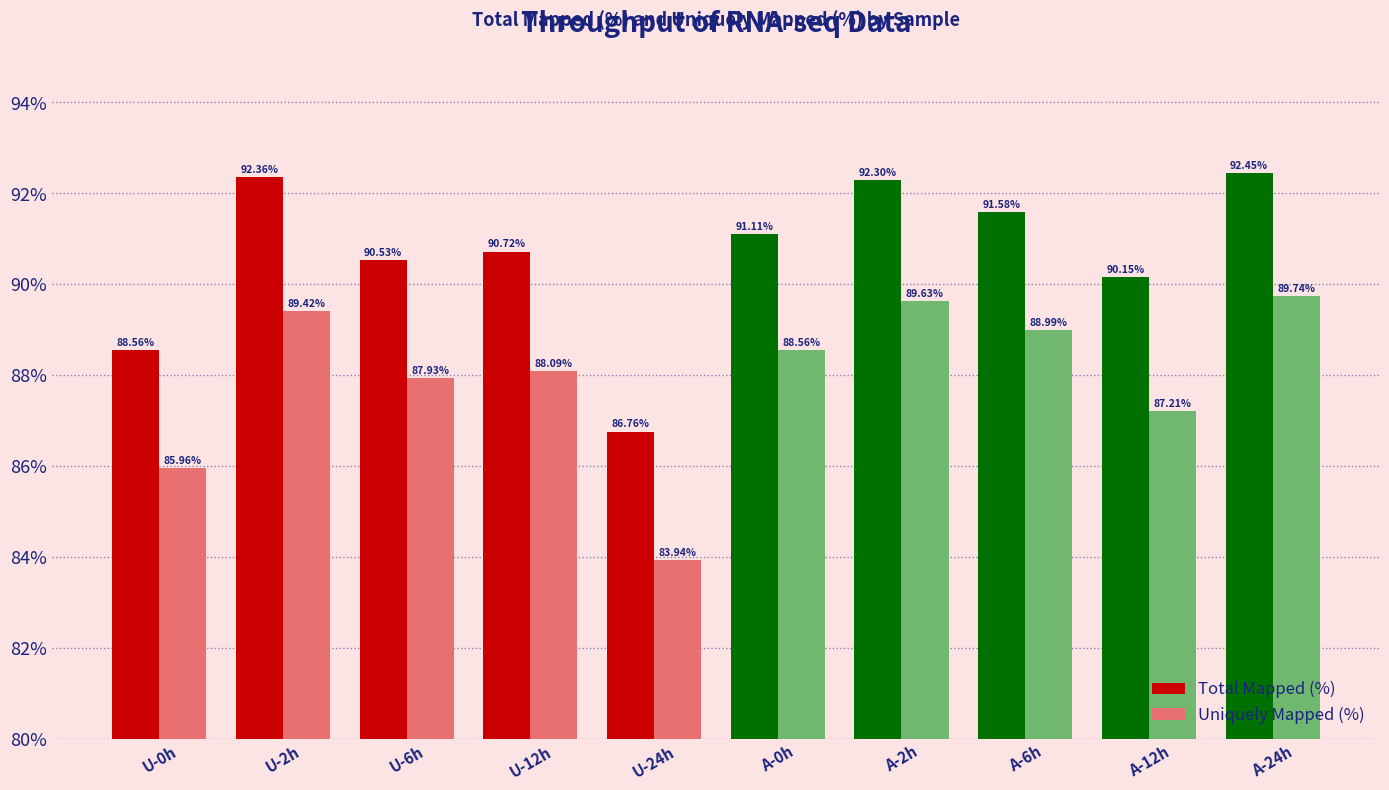

What position from the right is A-24h?

1